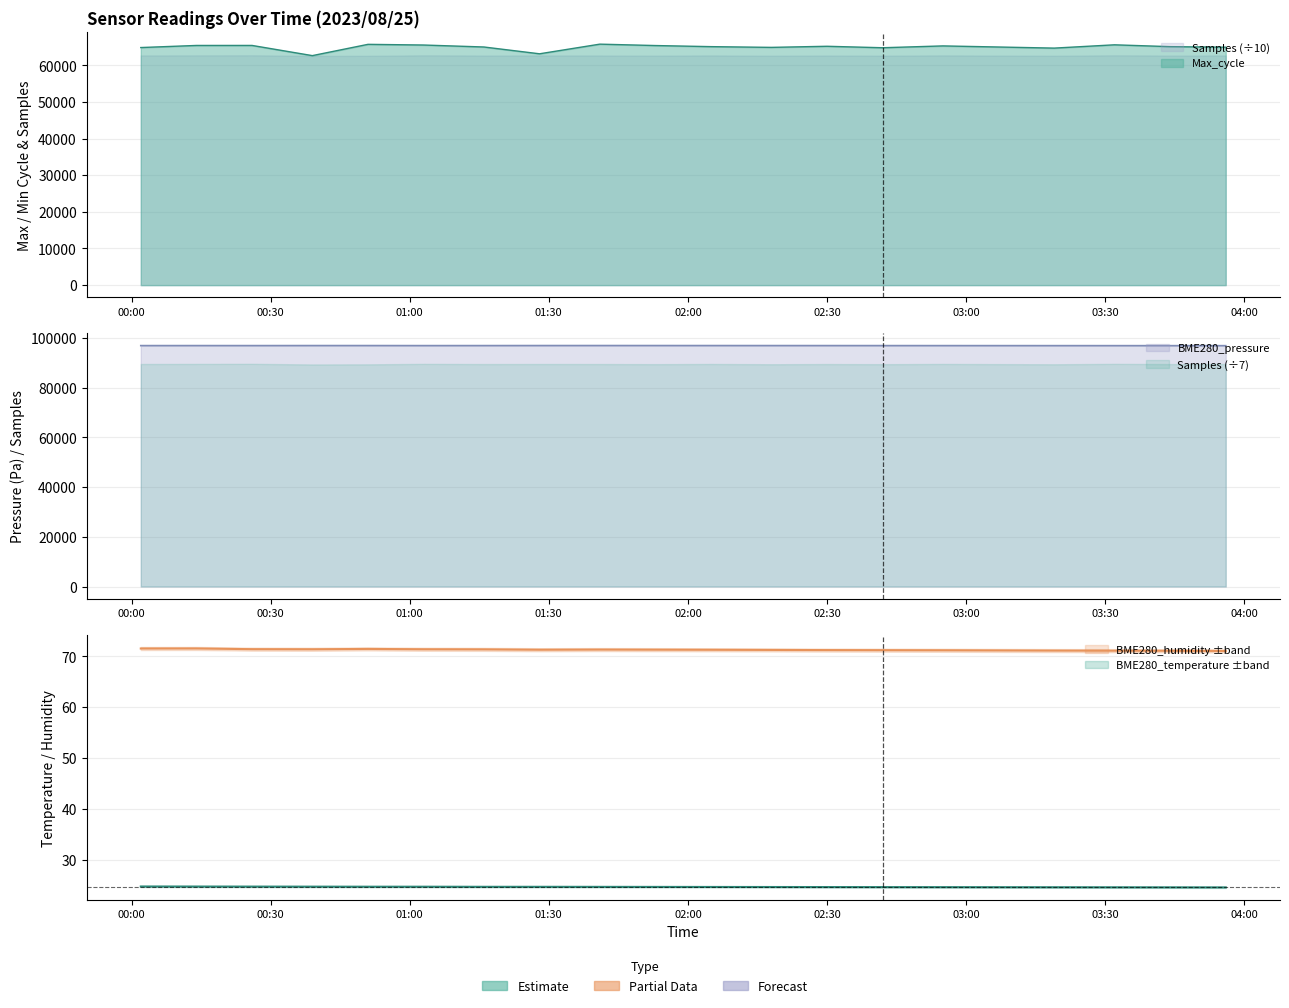

Reading right to left, extract all data points from this chart.

Max_cycle: 64950.0	65100.0	65600.0	64700.0	65000.0	65300.0	64800.0	65200.0	64900.0	65100.0	65400.0	65781.0	63148.0	65005.0	65542.0	65728.0	62649.0	65429.0	65425.0	64853.0
BME280_temperature: 24.5	24.5	24.6	24.6	24.6	24.6	24.6	24.6	24.6	24.6	24.6	24.6	24.6	24.6	24.7	24.7	24.7	24.7	24.7	24.7
BME280_humidity: 71.0	71.1	71.1	71.1	71.2	71.2	71.2	71.2	71.2	71.3	71.3	71.3	71.3	71.4	71.4	71.5	71.4	71.4	71.5	71.5
BME280_pressure: 96940.0	96945.0	96950.0	96955.0	96960.0	96965.0	96970.0	96975.0	96980.0	96985.0	96990.0	96993.5	96987.8	96974.4	96966.1	96983.0	96983.8	96969.2	96976.2	96967.1